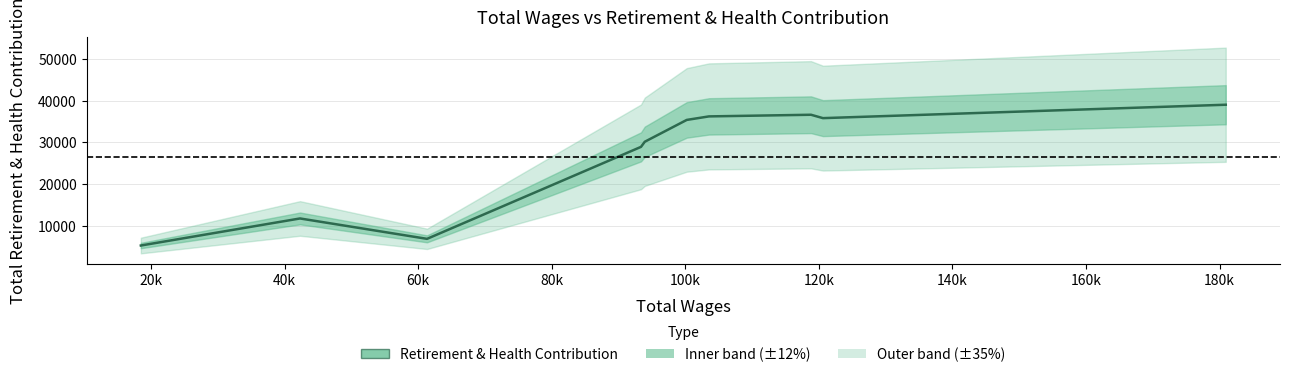

True or false: the data shows 36597 at 140k.

True